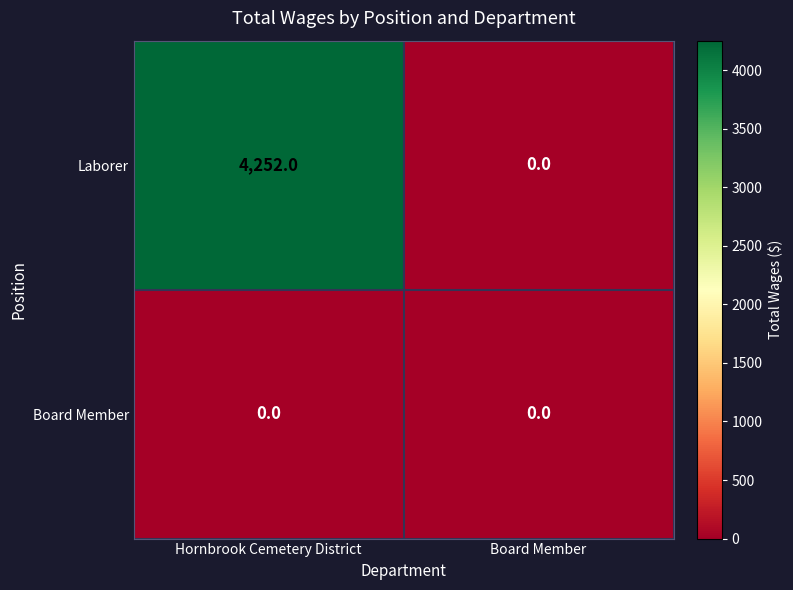

Reading left to right, what are all the values shown in this chart?

Laborer: Hornbrook Cemetery District=4252	Board Member=0
Board Member: Hornbrook Cemetery District=0	Board Member=0